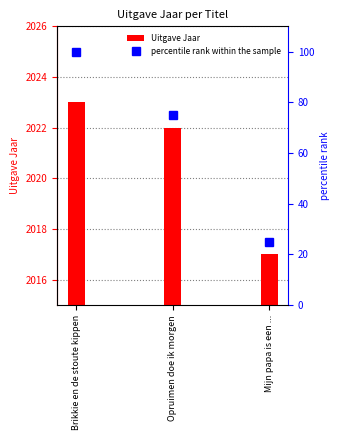

Reading right to left, transcribe all the data shown in this chart.

Uitgave Jaar: 2017	2022	2023
percentile rank within the sample: 25	75	100